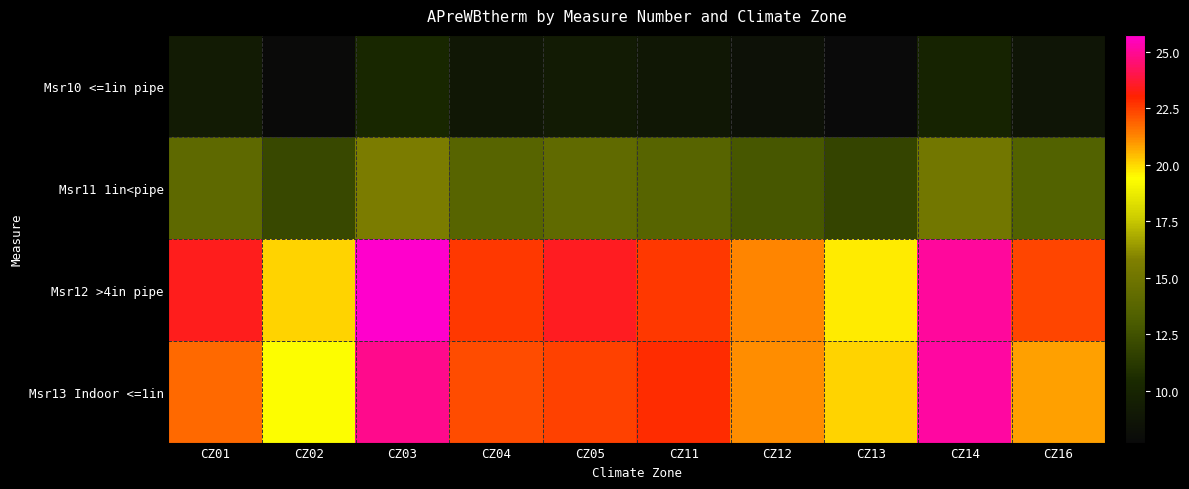

What is the smallest value displayed?

7.7